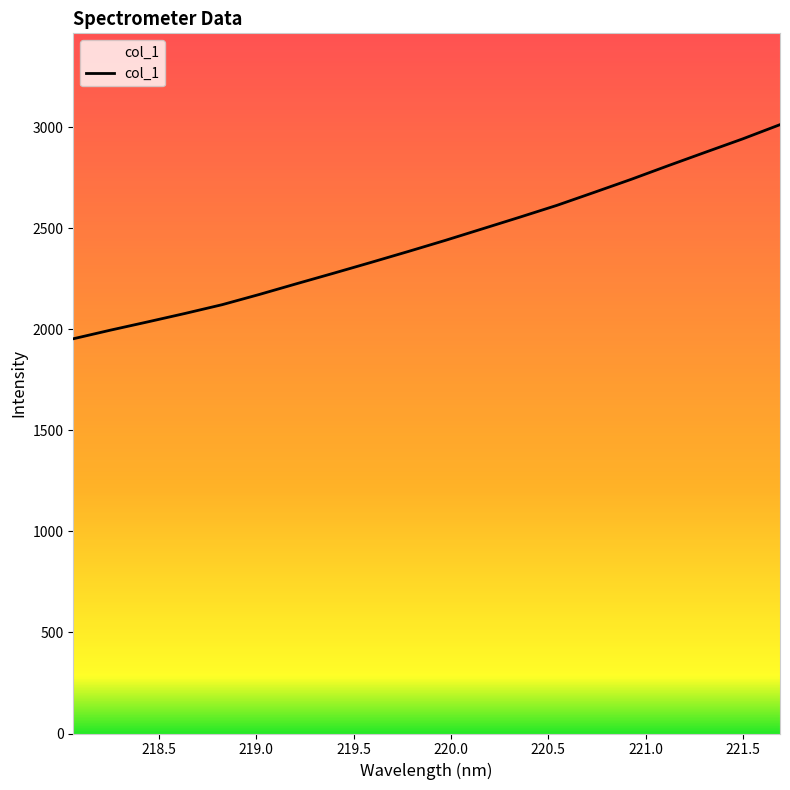

What is the difference between the maximum and minimum values?

1059.8